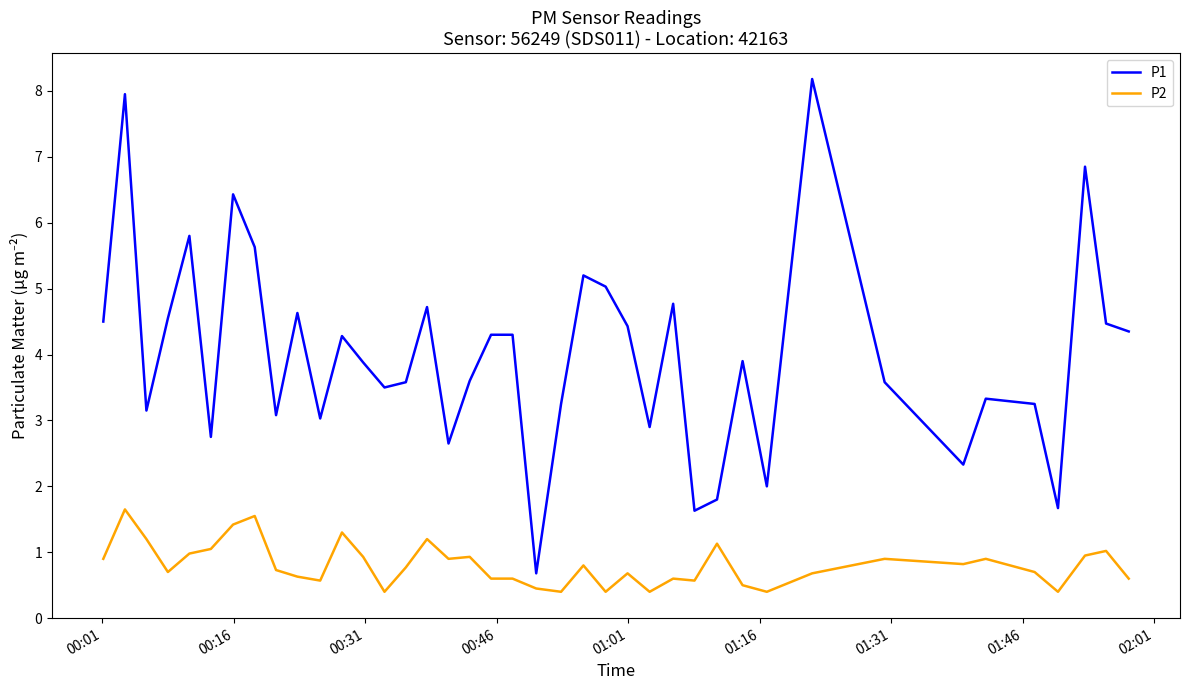

What is the smallest value displayed?

0.4